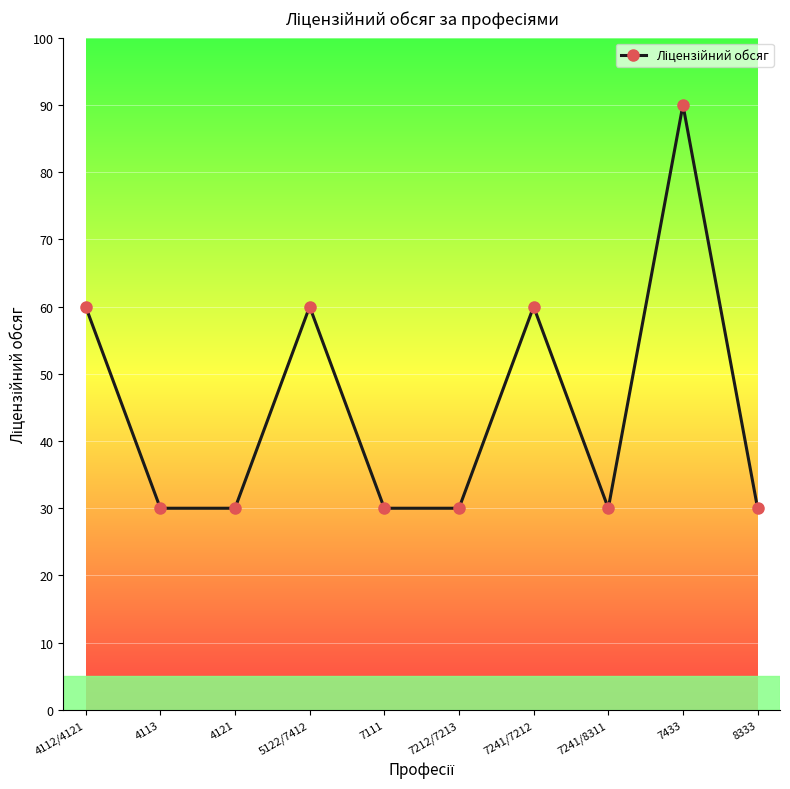

What is the label of the 9th point from the right?

4113